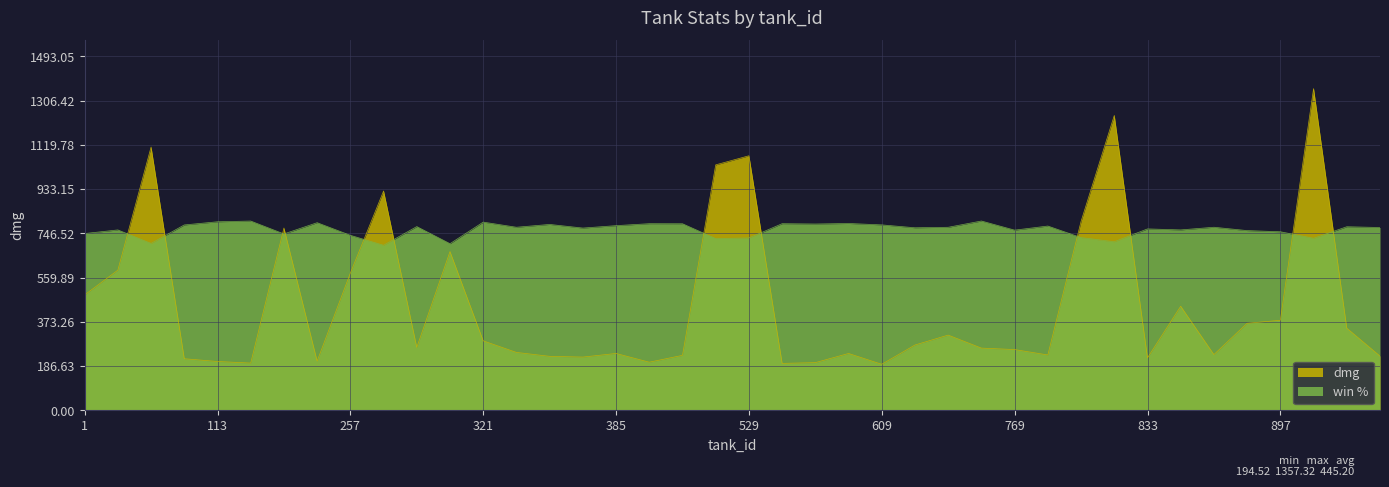

True or false: win has more than 0 interior local peaks.

True